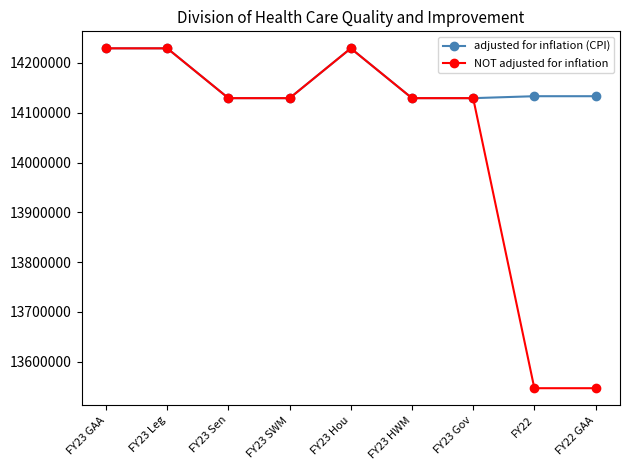

Is the value of NOT adjusted for inflation at FY22 GAA greater than the value of adjusted for inflation (CPI) at FY22 GAA?

No